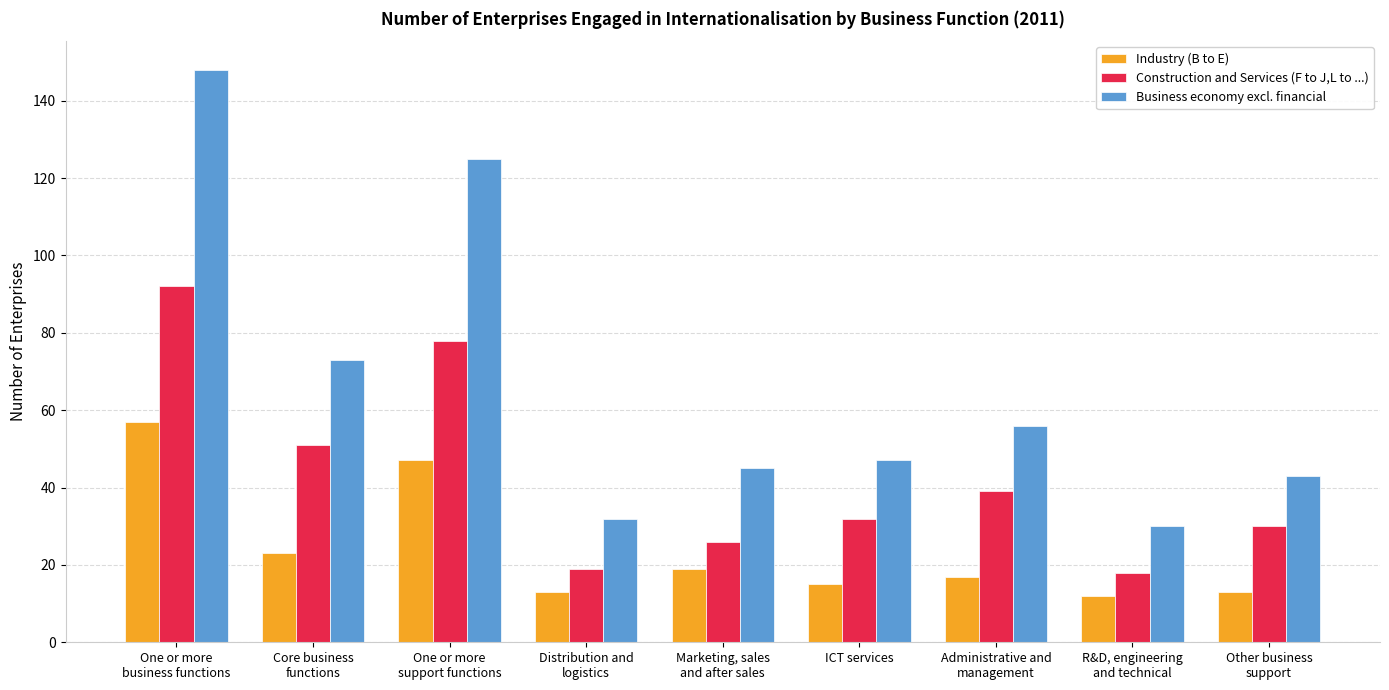

What is the total value across all series at R&D, engineering
and technical?

60